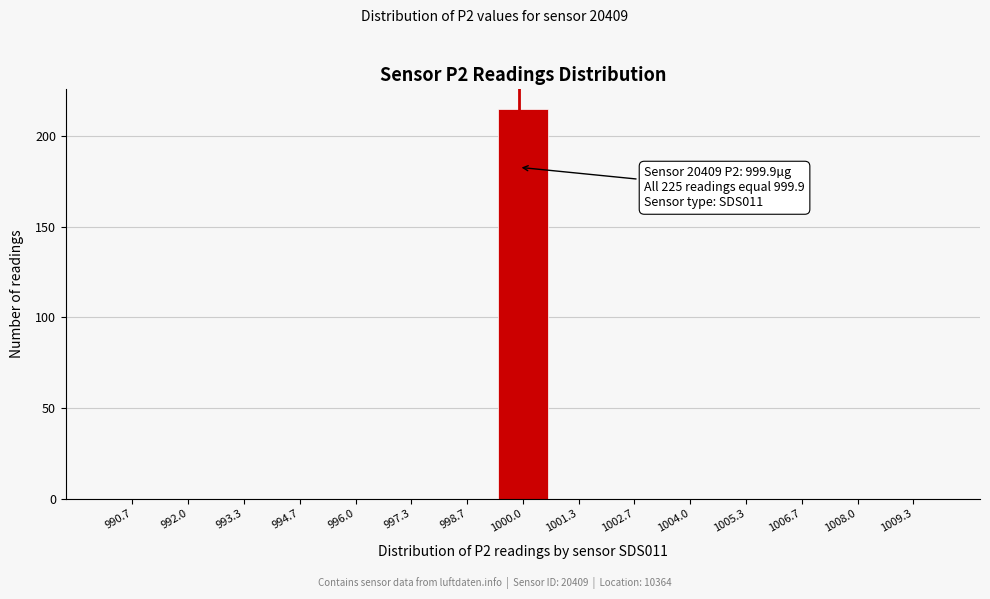

Which range on the x-axis has the tallest bar?

999.4 to 1000.6